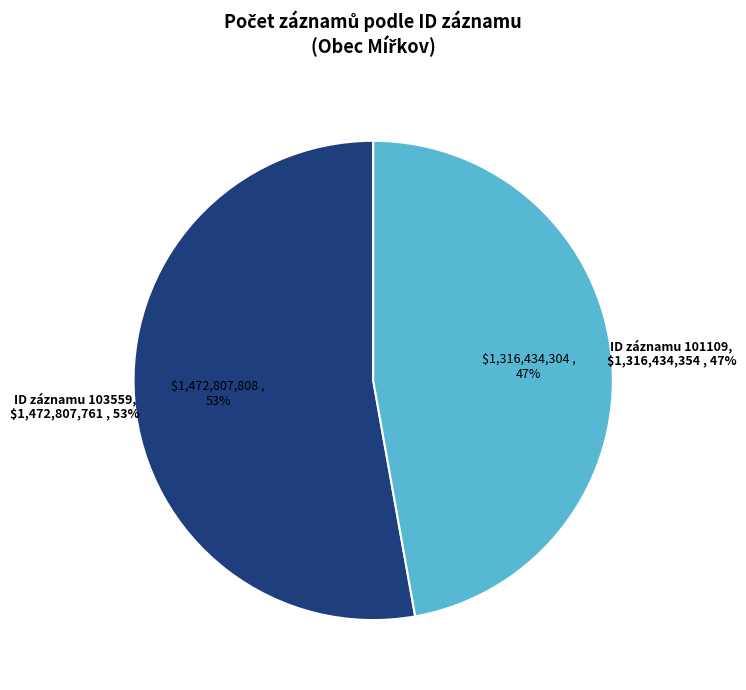

Is there a majority slice in this chart?

Yes